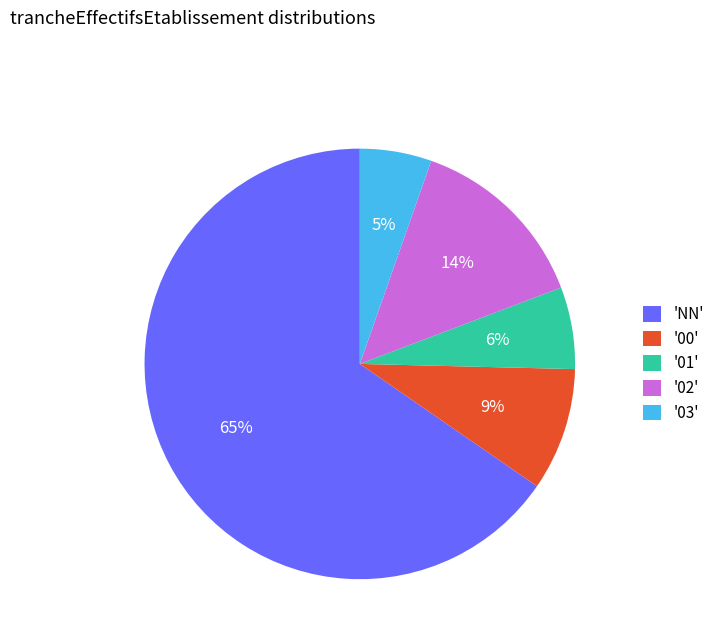

Which slice is the largest?

'NN'